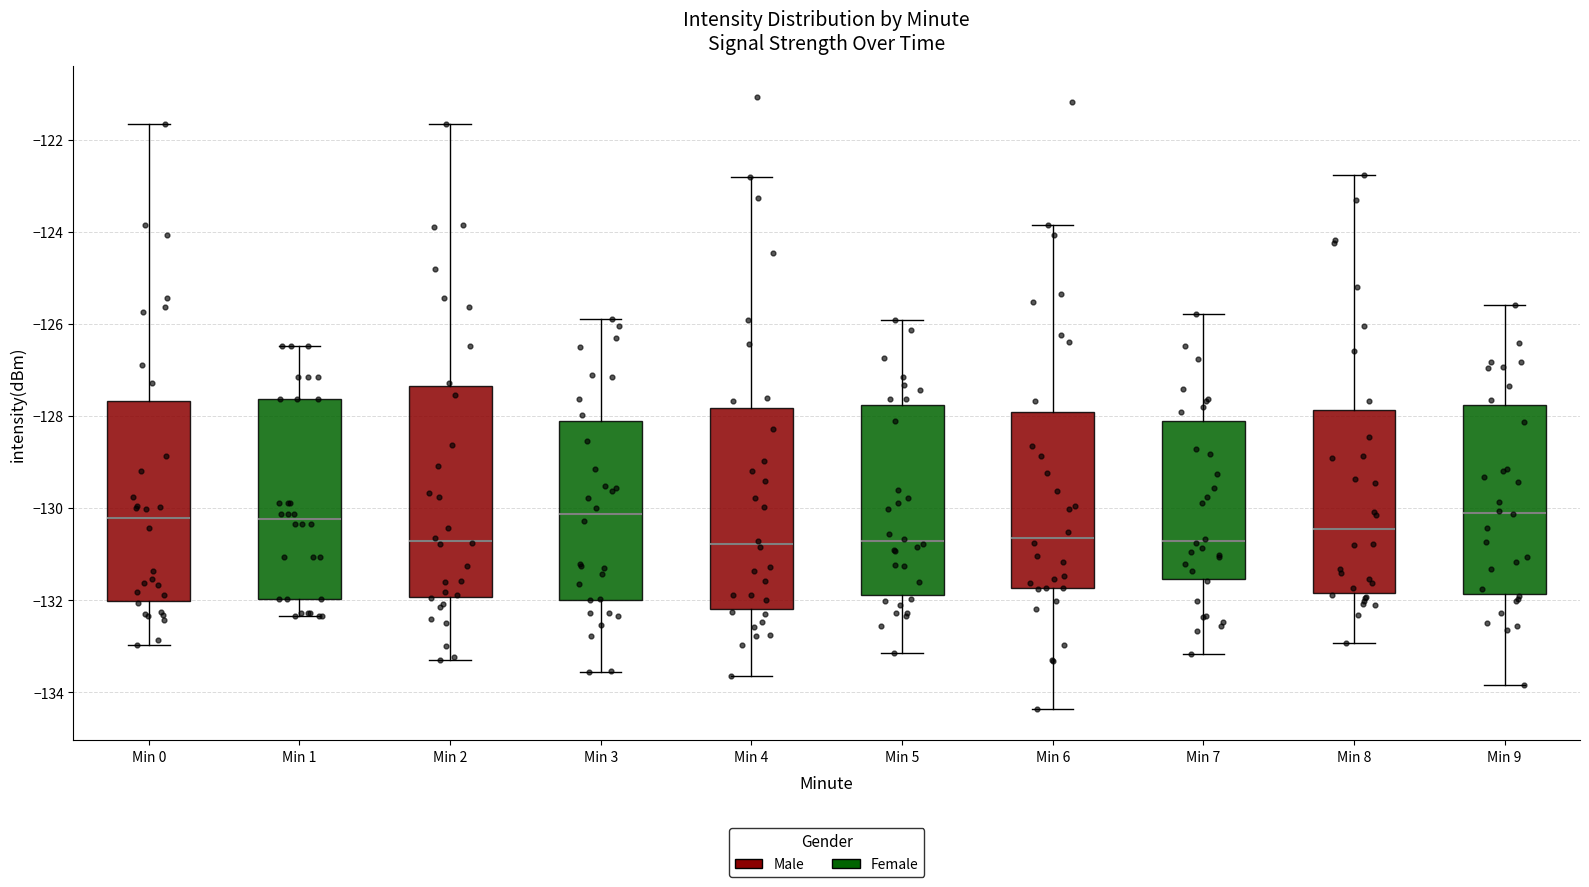

Reading left to right, read every box against the y-axis: the position of its median line, the range the box covers, and the ends of its whiskers. The values are not printed on the chart, so give them approximately, as read against the axis.

Min 0: median -130.2, box -132.0 to -127.6, whiskers -133.0 to -121.6
Min 1: median -130.2, box -132.0 to -127.6, whiskers -132.4 to -126.4
Min 2: median -130.8, box -132.0 to -127.4, whiskers -133.2 to -121.6
Min 3: median -130.2, box -132.0 to -128.2, whiskers -133.6 to -125.8
Min 4: median -130.8, box -132.2 to -127.8, whiskers -133.6 to -122.8
Min 5: median -130.8, box -131.8 to -127.8, whiskers -133.2 to -126.0
Min 6: median -130.6, box -131.8 to -128.0, whiskers -134.4 to -123.8
Min 7: median -130.8, box -131.6 to -128.2, whiskers -133.2 to -125.8
Min 8: median -130.4, box -131.8 to -127.8, whiskers -133.0 to -122.8
Min 9: median -130.0, box -131.8 to -127.8, whiskers -133.8 to -125.6